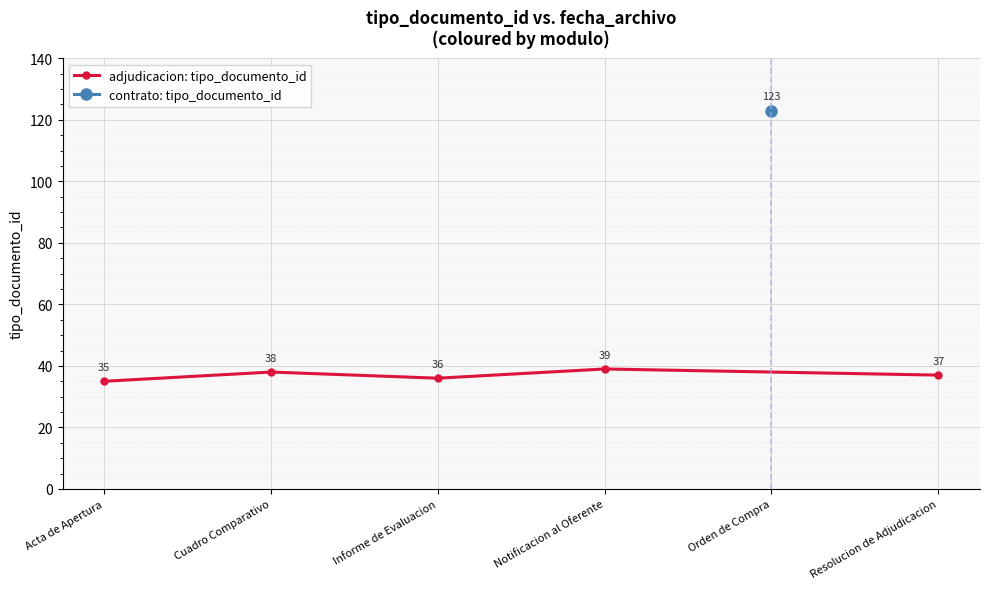

List the labels in order of adjudicacion: tipo_documento_id value, largest first.

Notificacion al Oferente, Cuadro Comparativo, Resolucion de Adjudicacion, Informe de Evaluacion, Acta de Apertura